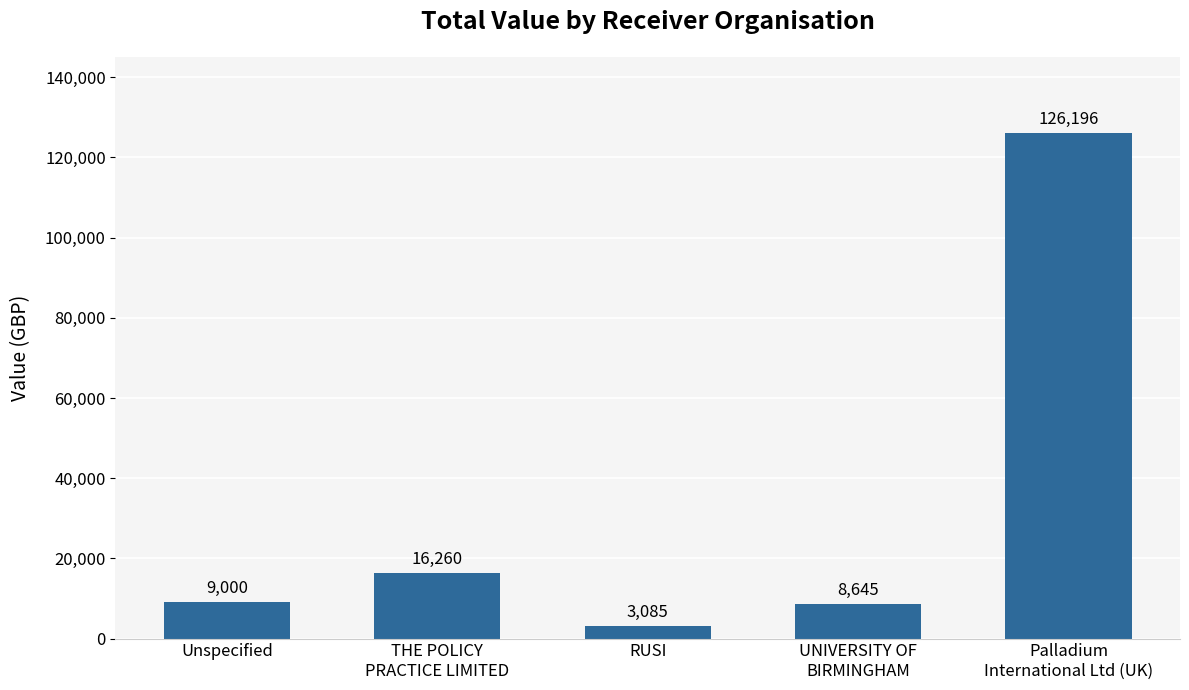

Are the bars horizontal?

No